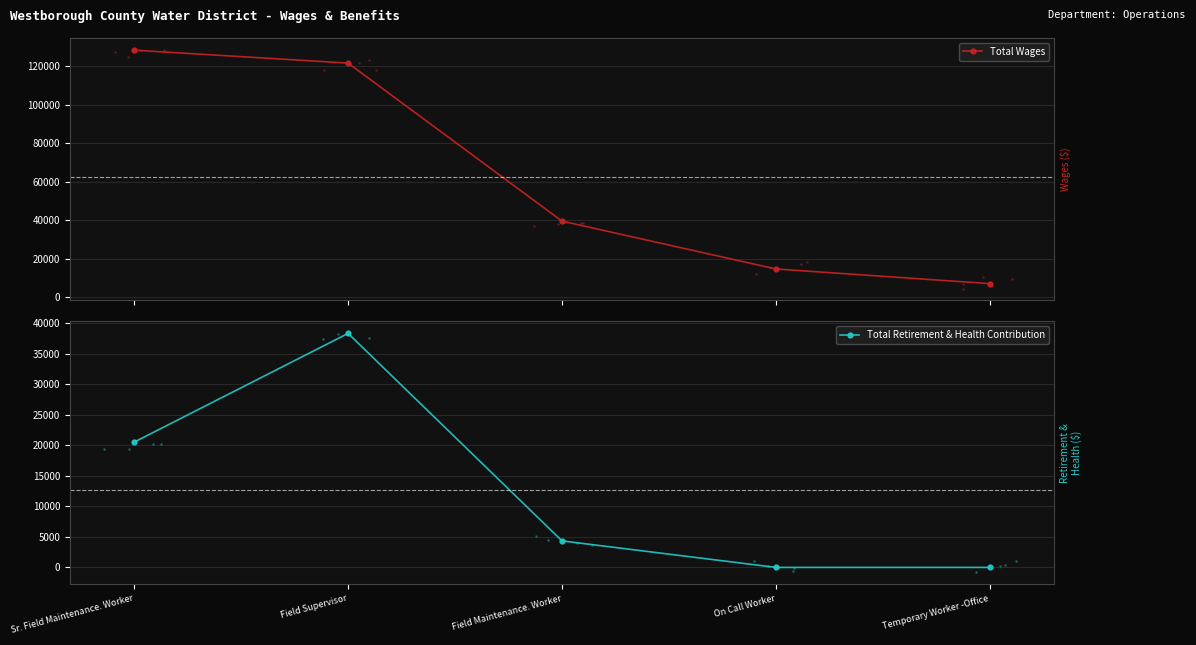

At how many categories does at least one series exceed 97739?

2